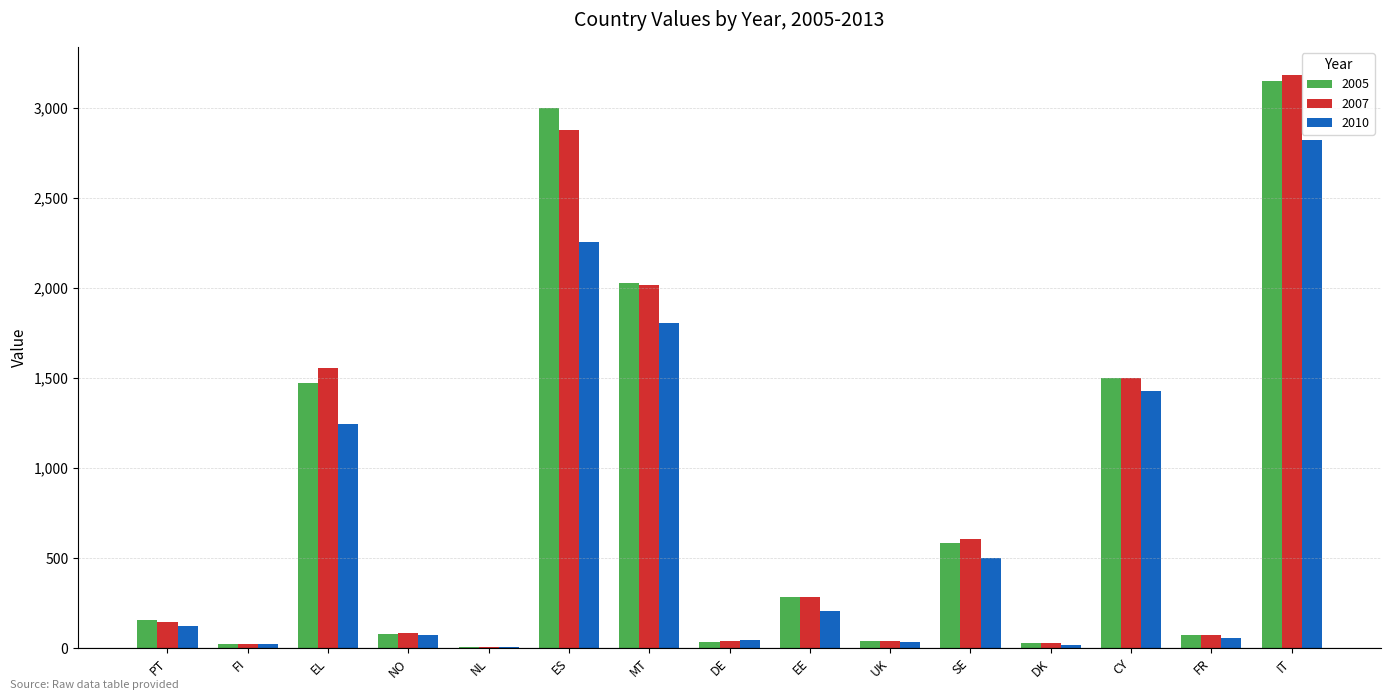

Which series changed the most between FI and EE?

2007